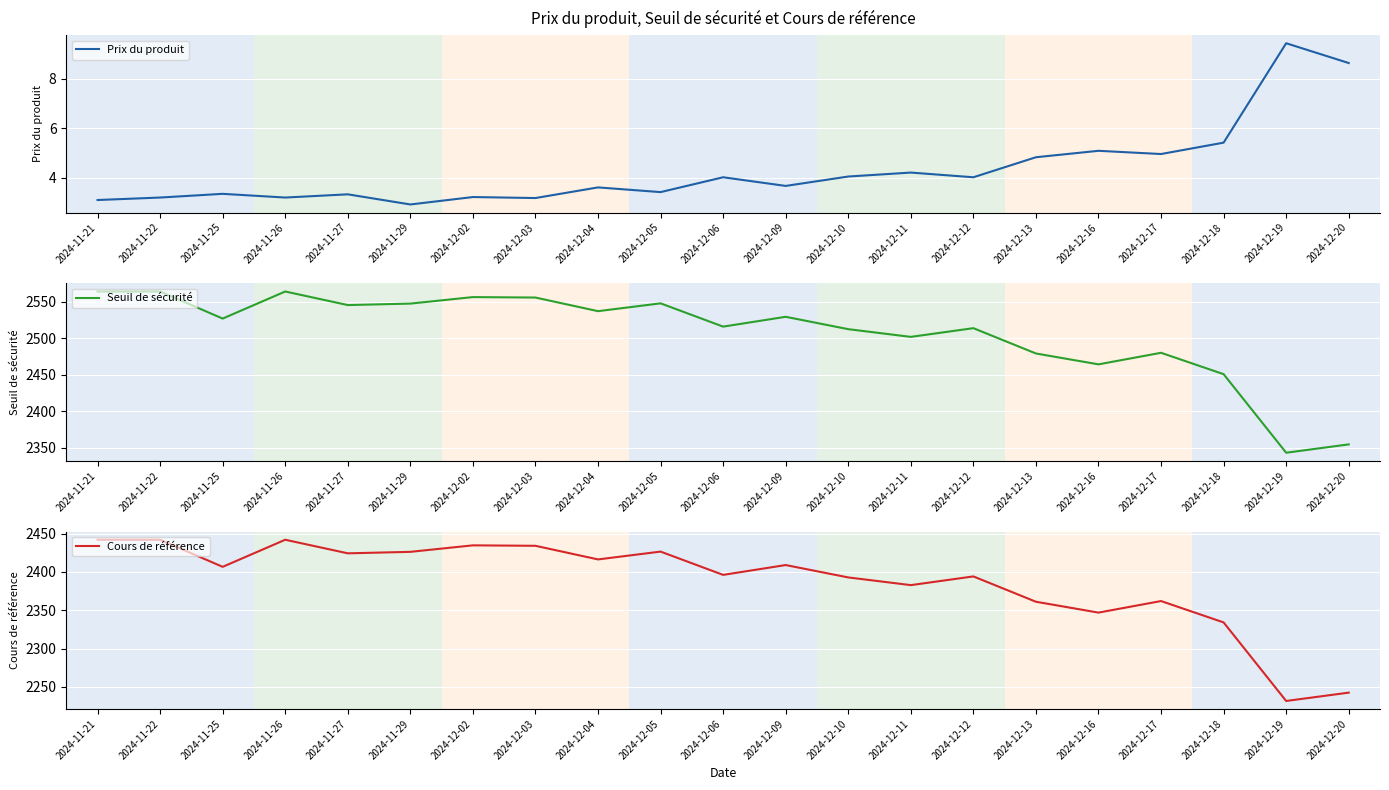

List the series in order of their peak value, highest first.

Seuil de sécurité, Cours de référence, Prix du produit